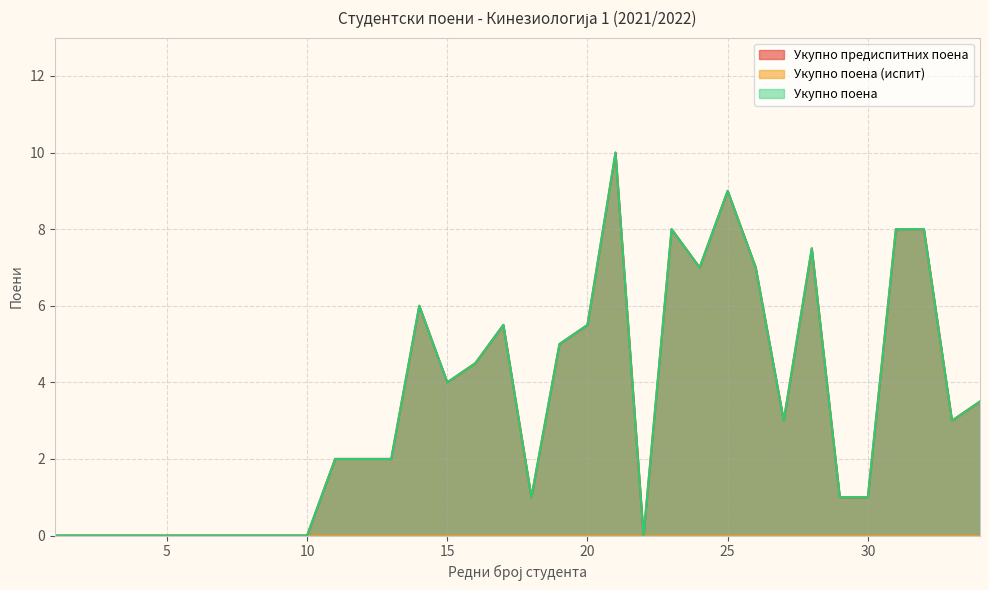

Reading left to right, what are all the values shown in this chart?

Укупно предиспитних поена: 0.0	0.0	0.0	0.0	0.0	0.0	0.0	0.0	0.0	0.0	2.0	2.0	2.0	6.0	4.0	4.5	5.5	1.0	5.0	5.5	10.0	0.0	8.0	7.0	9.0	7.0	3.0	7.5	1.0	1.0	8.0	8.0	3.0	3.5
Укупно поена: 0.0	0.0	0.0	0.0	0.0	0.0	0.0	0.0	0.0	0.0	2.0	2.0	2.0	6.0	4.0	4.5	5.5	1.0	5.0	5.5	10.0	0.0	8.0	7.0	9.0	7.0	3.0	7.5	1.0	1.0	8.0	8.0	3.0	3.5